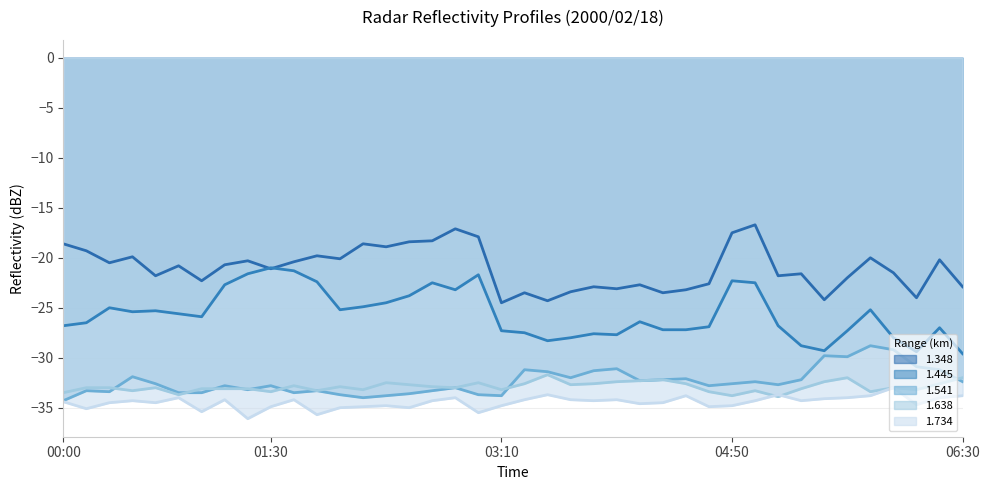

Which series has the widest spread of values?

1.445